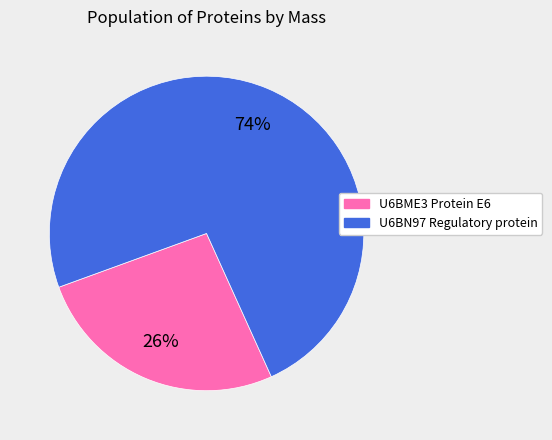

To the nearest percent, what is the average slice percentage?

50%